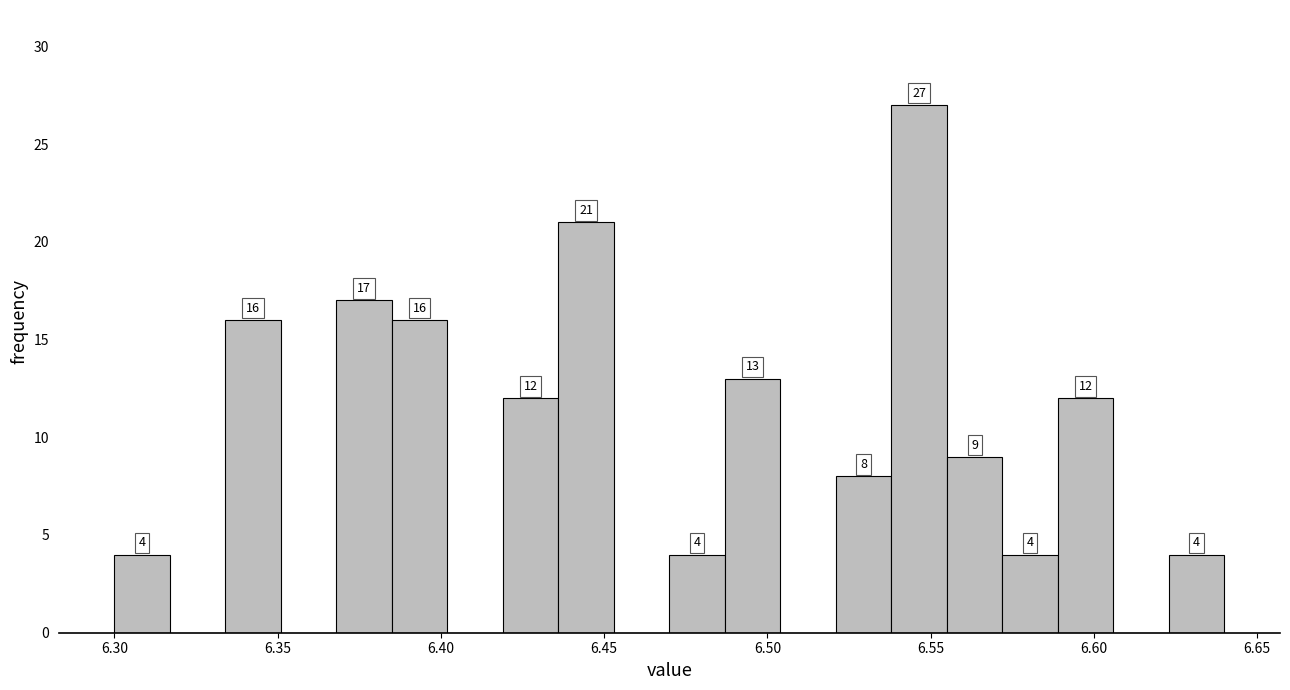

Read against the x-axis, roughly where is the centre of the tallest bar?

6.545